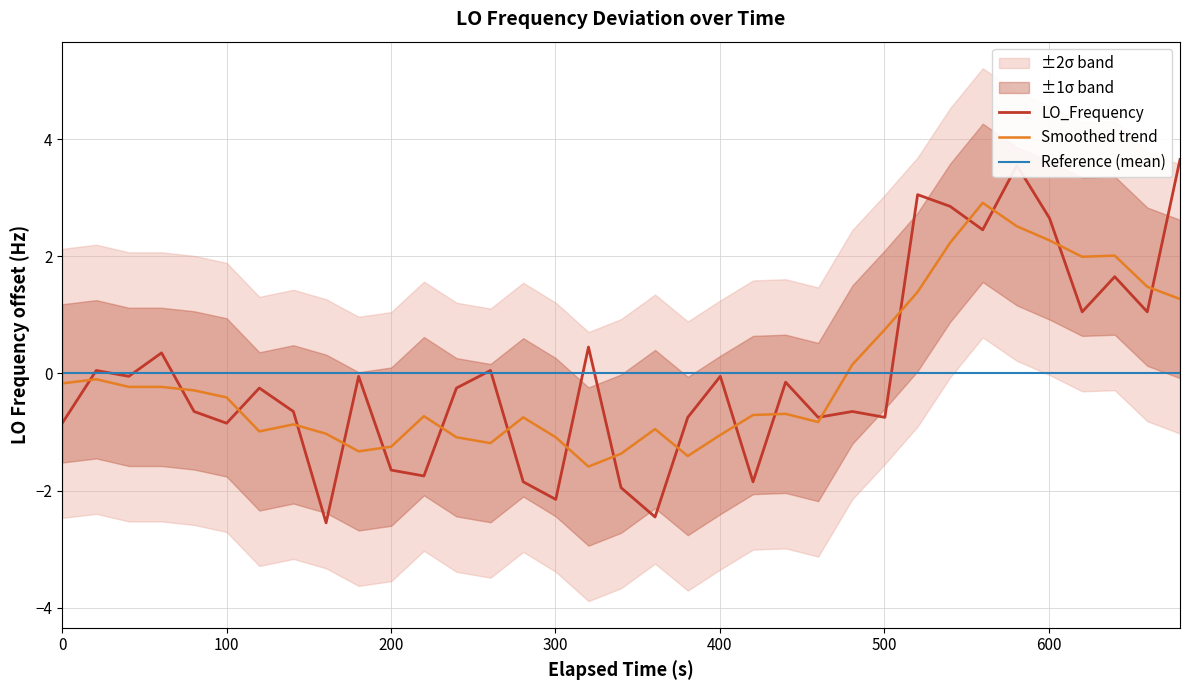

How many distinct data groups are displayed?

3